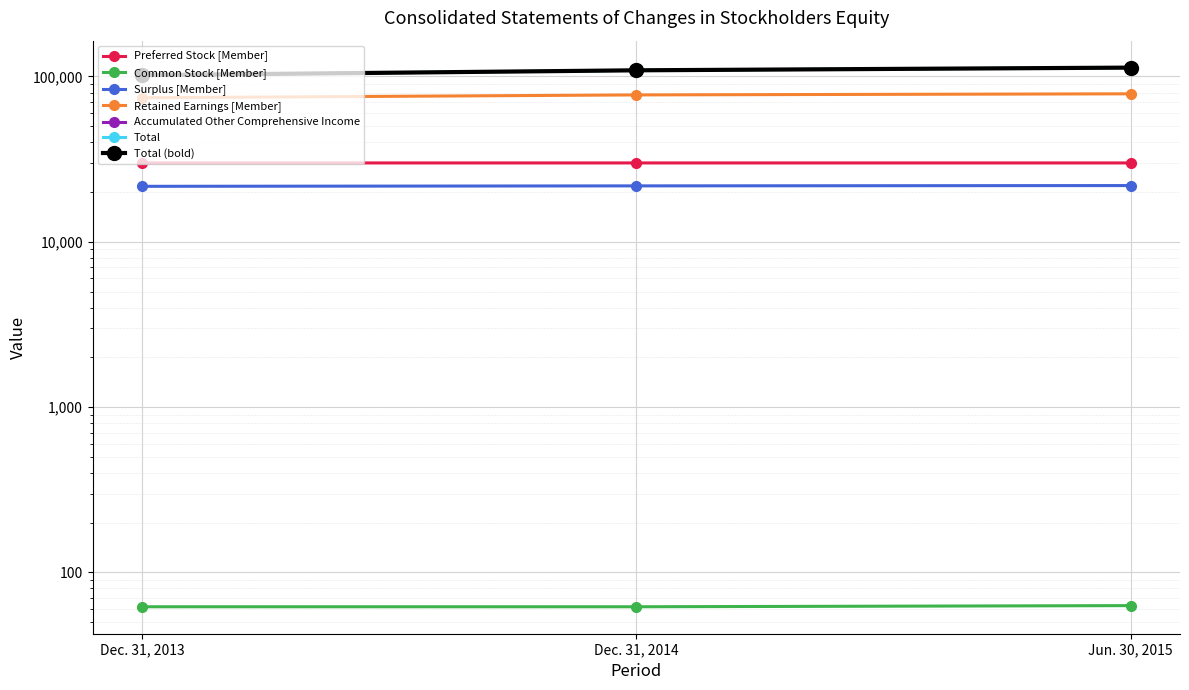

What is the difference between the maximum and minimum values in the Preferred Stock [Member] series?

6